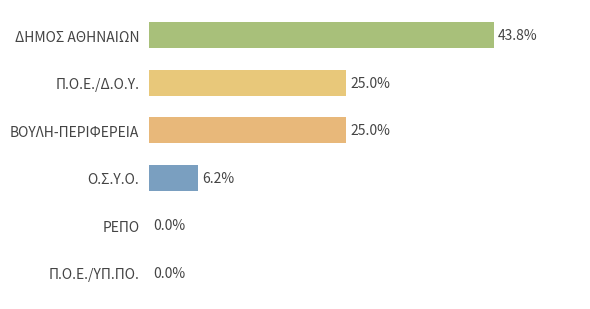

Which category has the highest value across all series?

ΔΗΜΟΣ ΑΘΗΝΑΙΩΝ